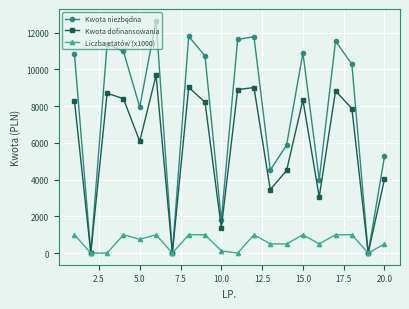

True or false: Kwota dofinansowania has more than 2 points higher than both neighbors.

True